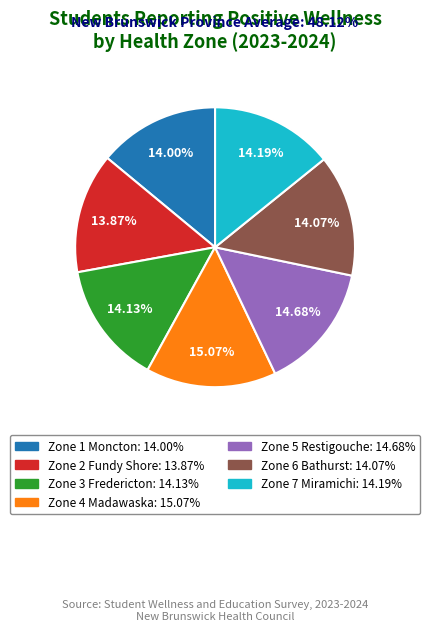

Is there a majority slice in this chart?

No